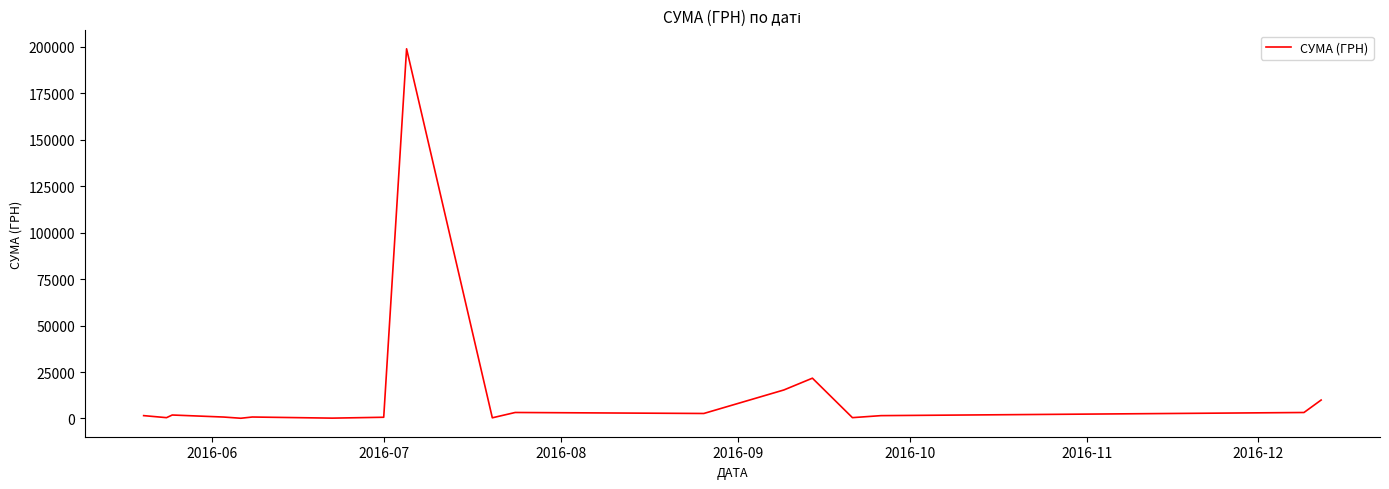

What is the greatest value displayed?

199000.0